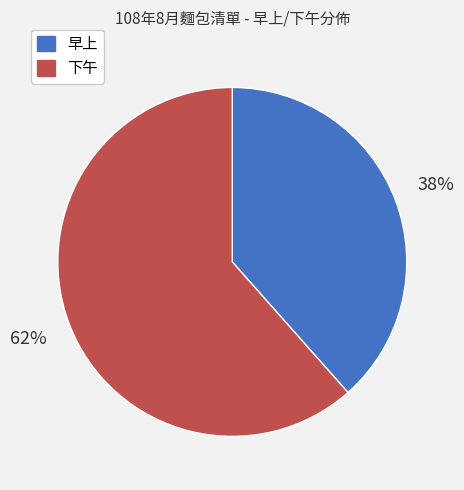

To the nearest percent, what is the average slice percentage?

50%